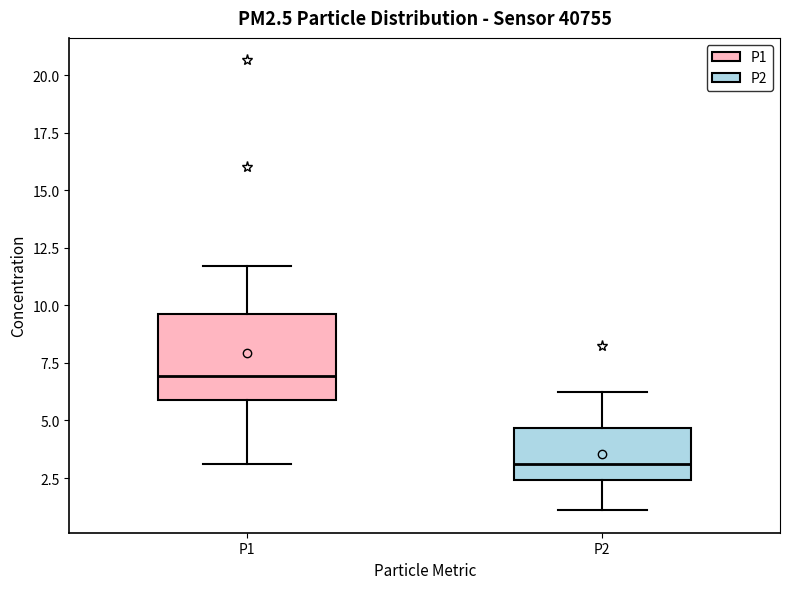

Reading left to right, read every box against the y-axis: the position of its median line, the range the box covers, and the ends of its whiskers. The values are not printed on the chart, so give them approximately, as read against the axis.

P1: median 7.0, box 6.0 to 9.5, whiskers 3.0 to 11.5
P2: median 3.0, box 2.5 to 4.5, whiskers 1.0 to 6.5